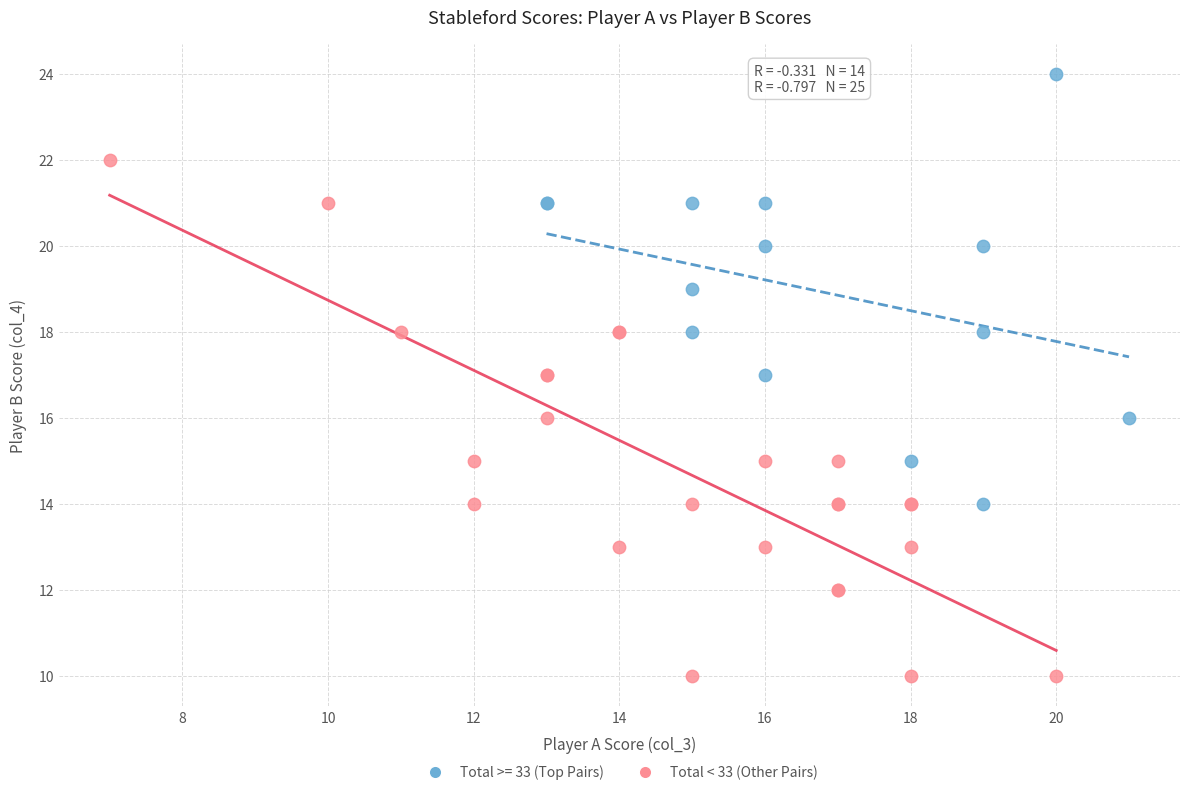

Which series reaches the maximum Y coordinate?

Total >= 33 (Top Pairs)